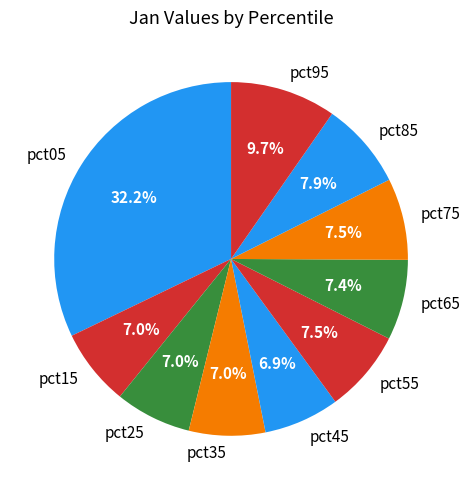

To the nearest percent, what percentage of the pie is pct85?

8%